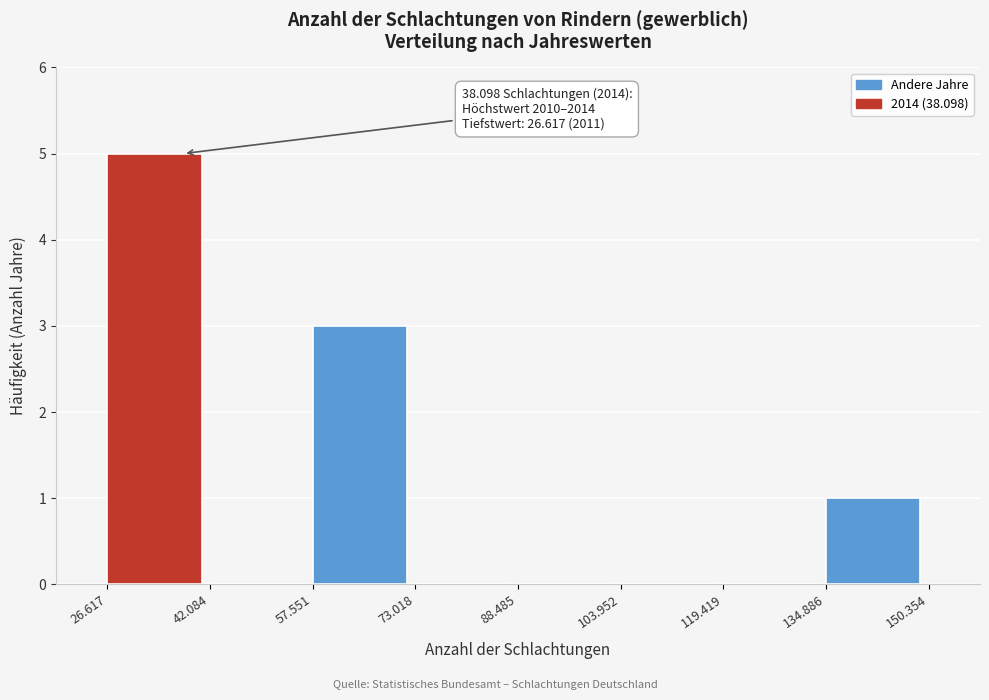

Reading left to right, what are all the values shown in this chart?

26.617=5	42.084=0	57.551=3	73.018=0	88.485=0	103.952=0	119.419=0	134.886=1